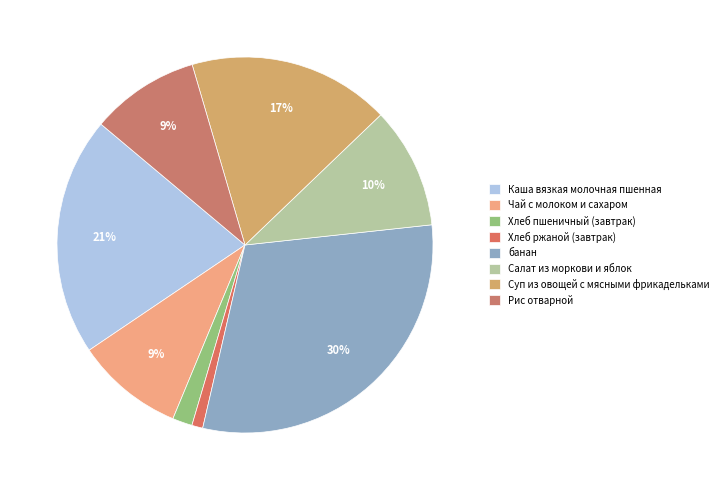

What portion of the pie excludes Хлеб пшеничный (завтрак)?

98.3%